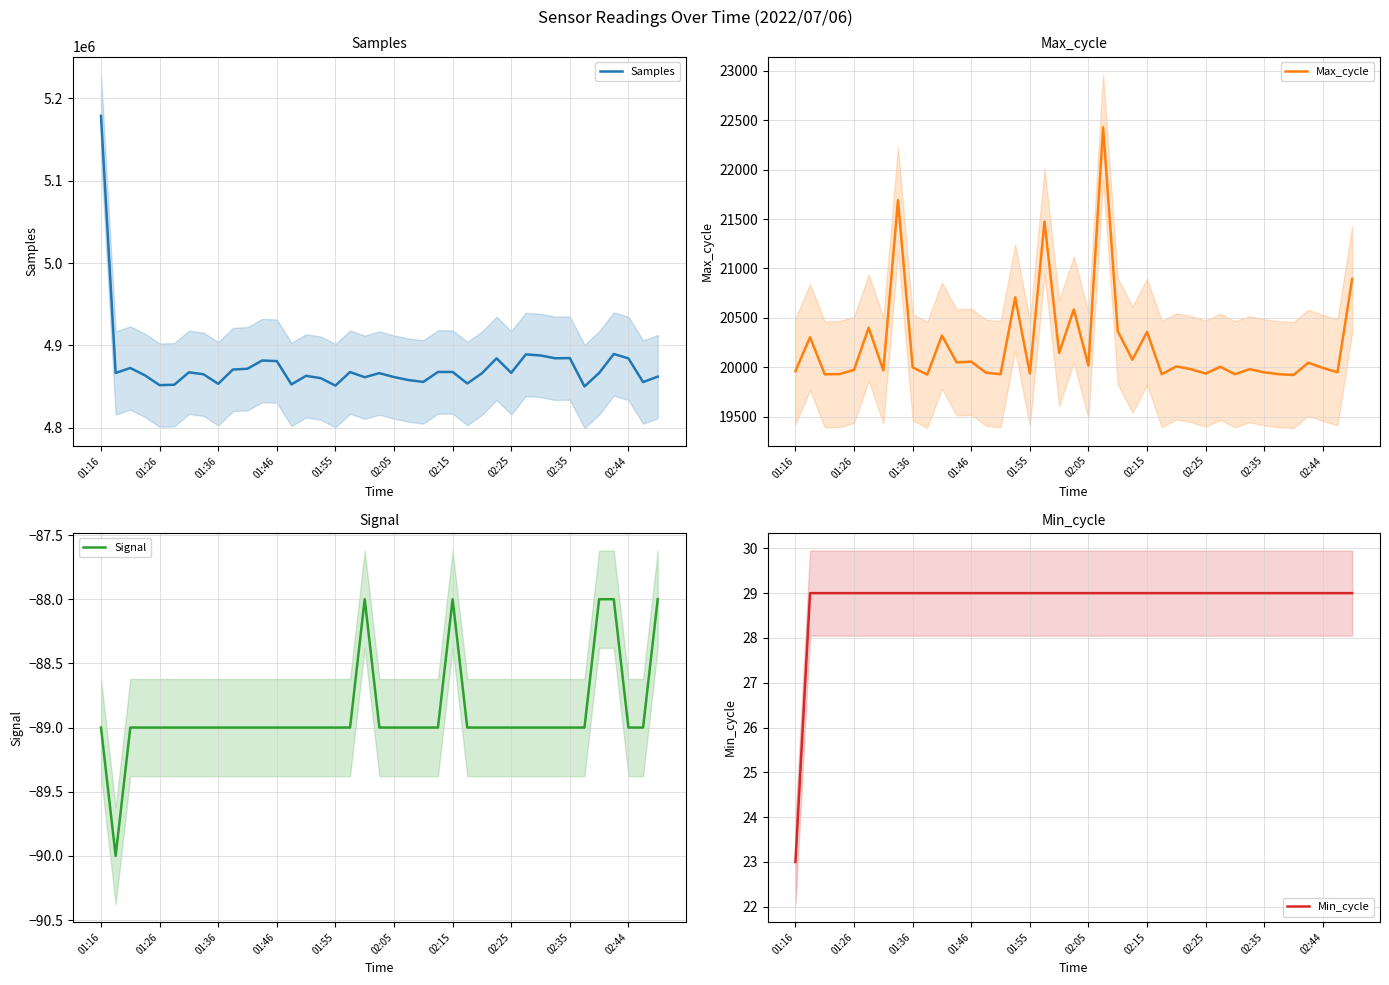

Which category has the highest value in the Samples series?

01:16